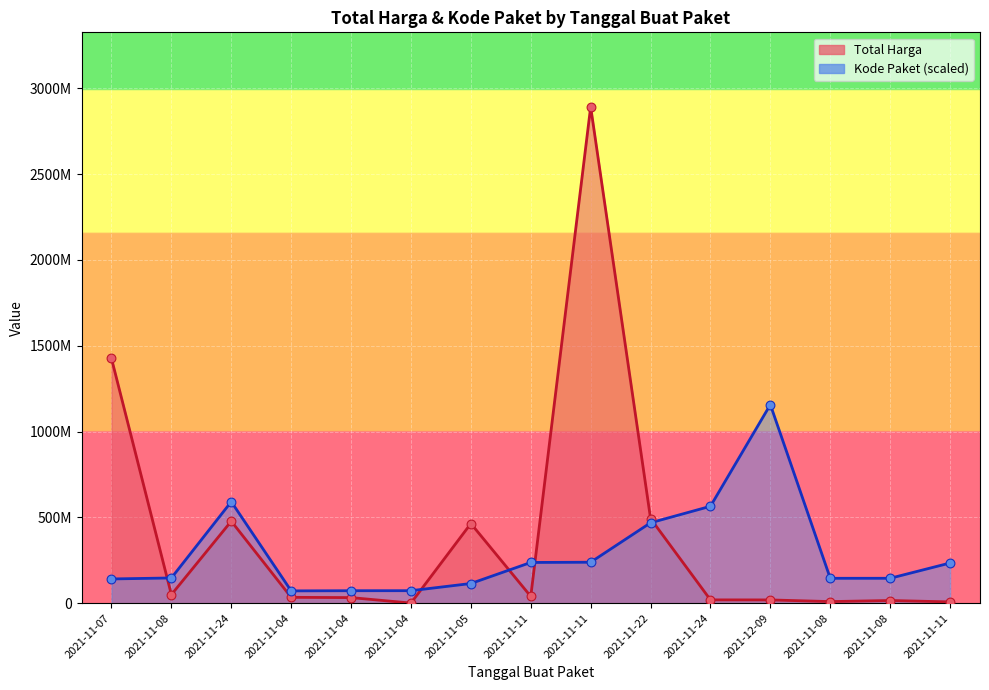

At which category is the sum across all series the highest?

2021-11-11